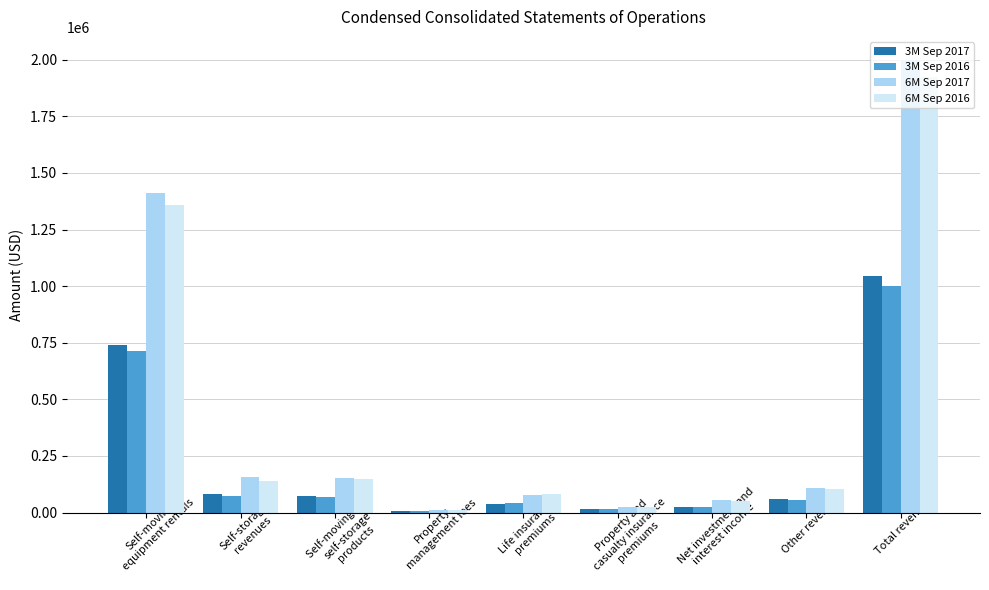

What is the value of the 6M Sep 2017 bar at the 5th from the left?

77953